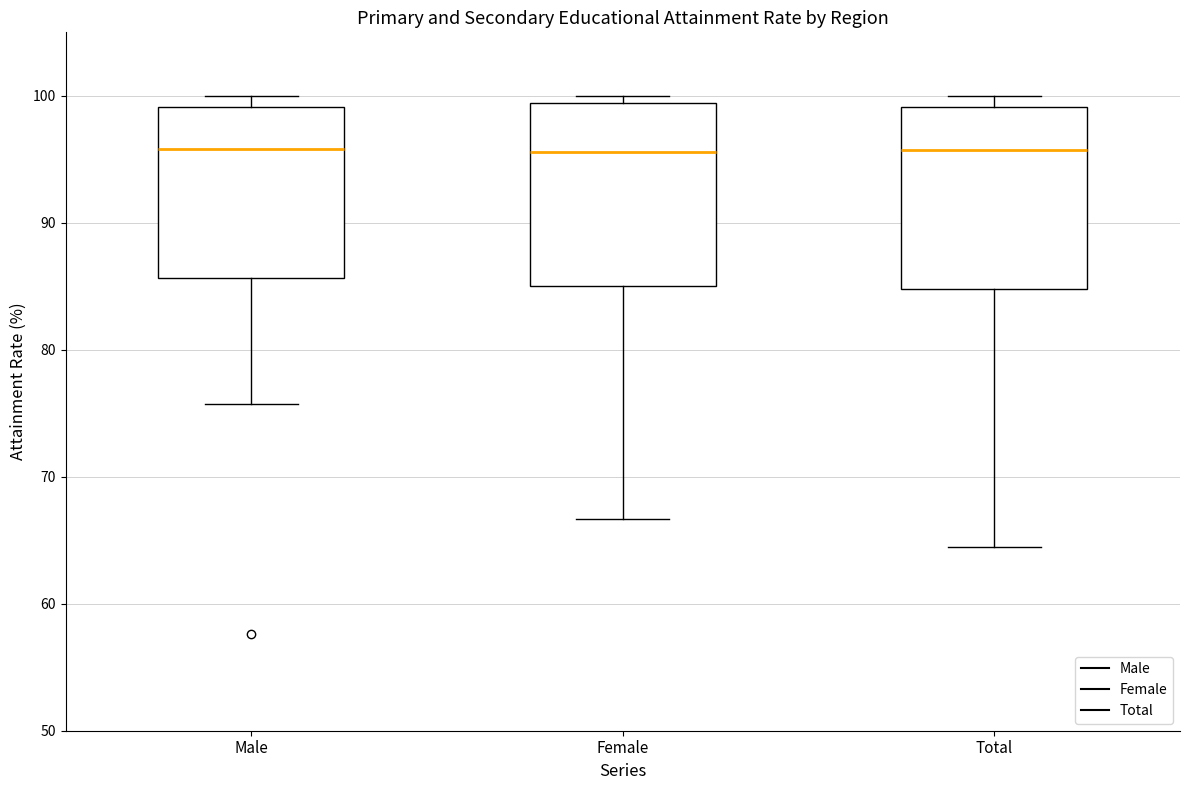

Where is the upper edge of the box for Female on the y-axis? The values are not printed on the chart, so give them approximately, as read against the axis.

99